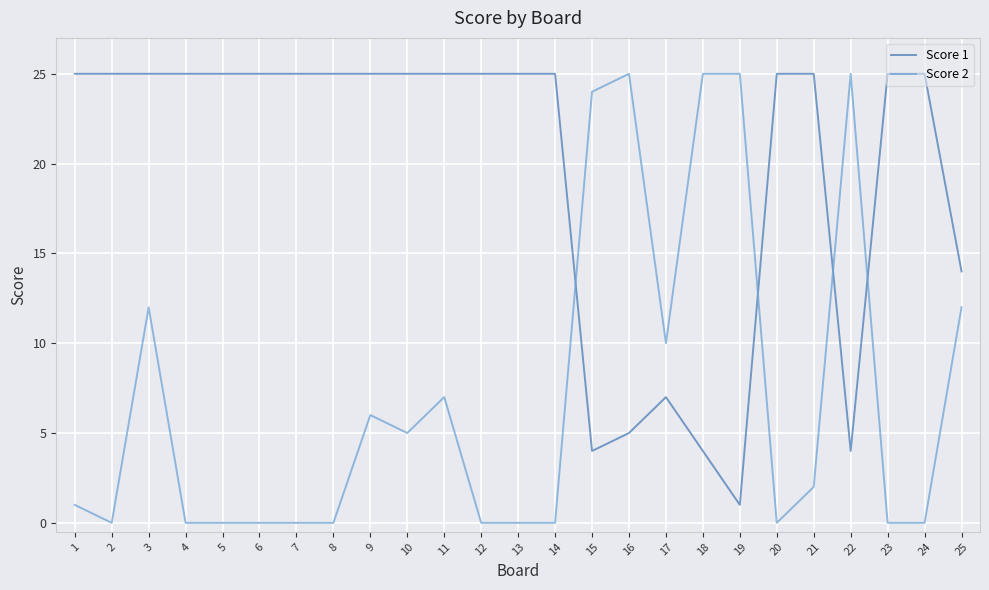

What is the difference between the maximum and minimum values in the Score 2 series?

25